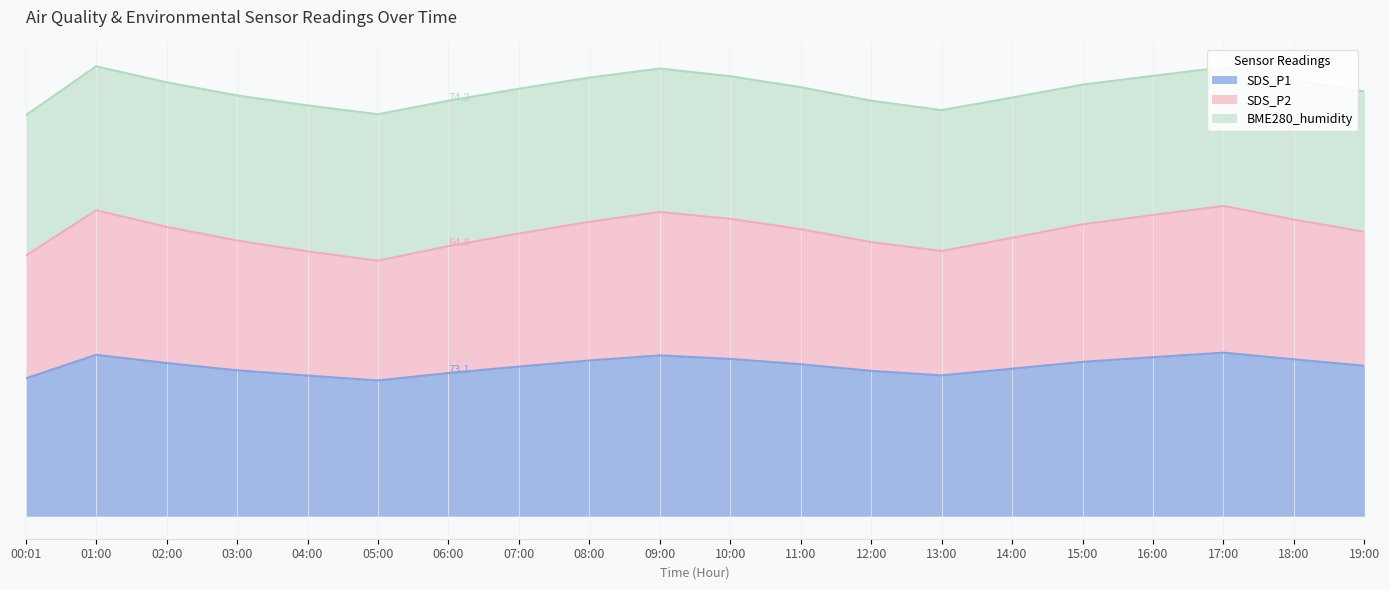

Is the value of SDS_P2 at 01:00 greater than the value of SDS_P1 at 03:00?

Yes